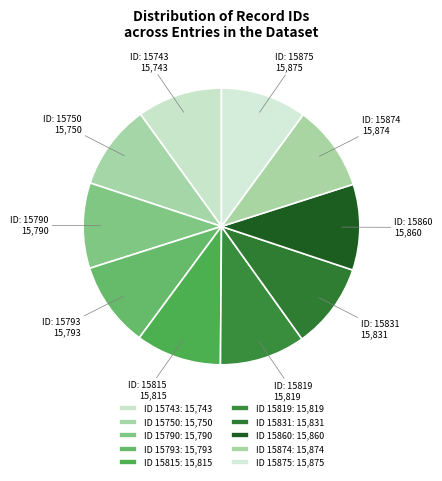

How many slices are in this pie chart?

10